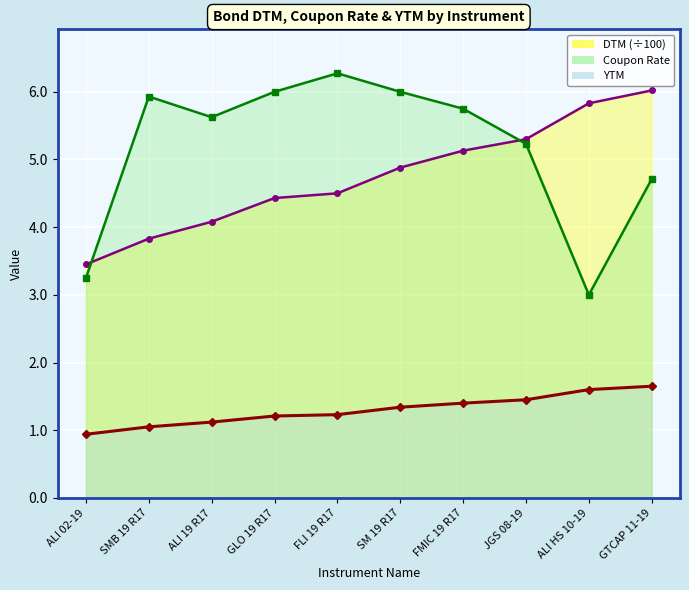

Reading right to left, transcribe all the data shown in this chart.

DTM: 6.0	5.8	5.3	5.1	4.9	4.5	4.4	4.1	3.8	3.5
Coupon Rate: 4.7	3.0	5.2	5.8	6.0	6.3	6.0	5.6	5.9	3.2
YTM: 1.6	1.6	1.4	1.4	1.3	1.2	1.2	1.1	1.1	0.9